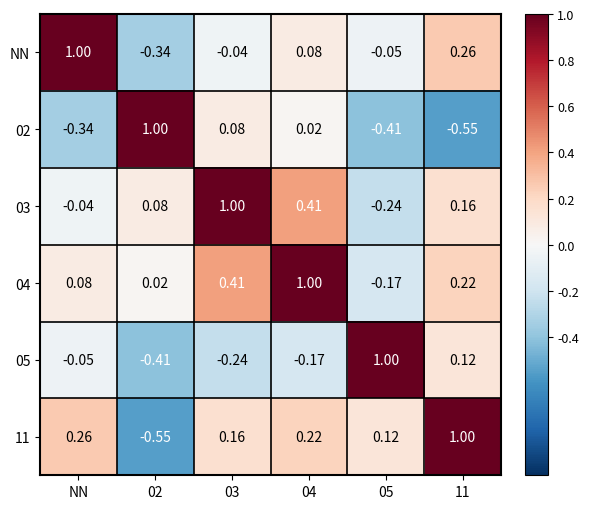

Is the value of 11 at 11 greater than the value of 05 at 11?

Yes